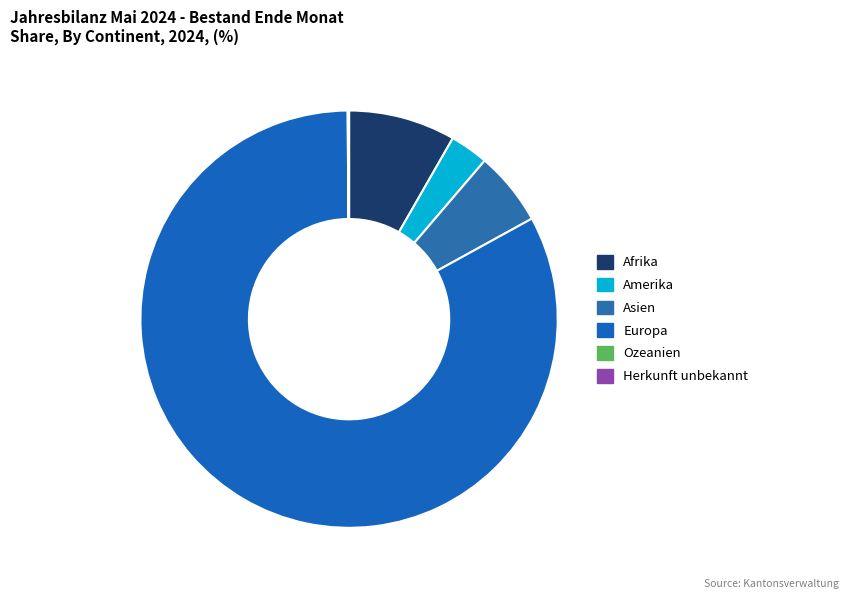

The Europa slice represents 92% of the pie. True or false?

False